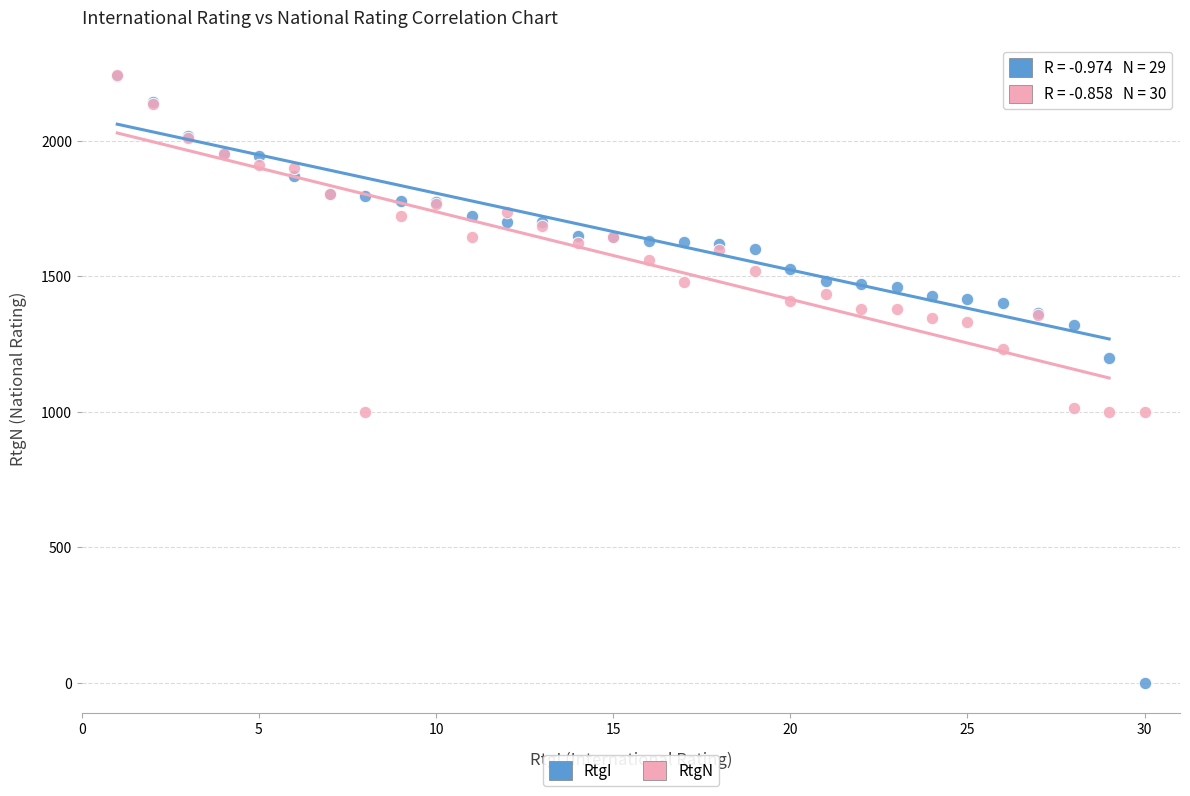

What are all the series names shown in the legend?

RtgI, RtgN